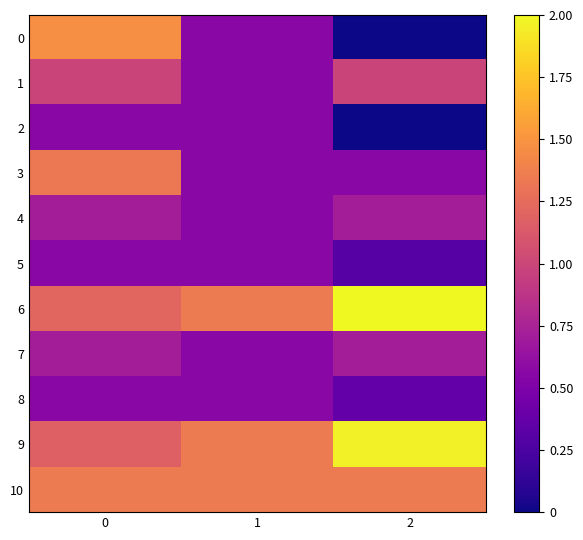

List the series in order of their peak value, lowest first.

2, 5, 8, 7, 4, 1, 3, 10, 0, 9, 6